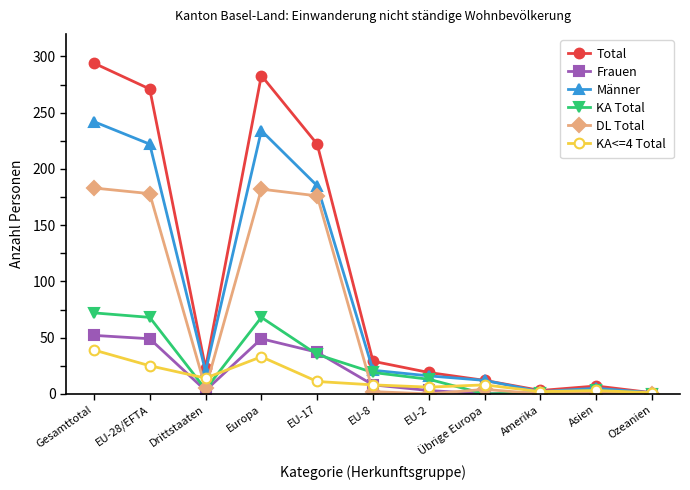

The Frauen series shows 3 at EU-2. True or false?

True